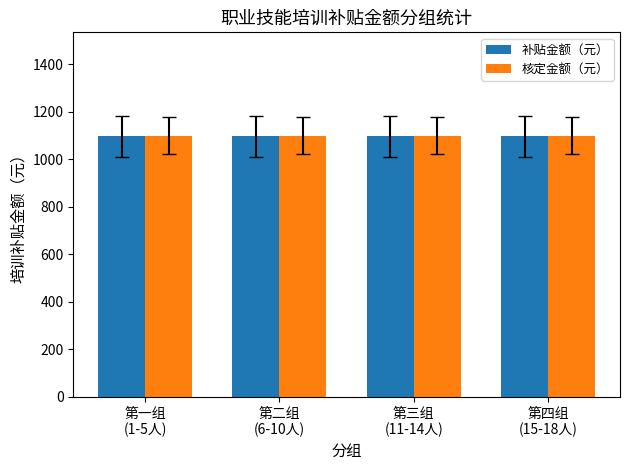

How many categories are shown in the chart?

4